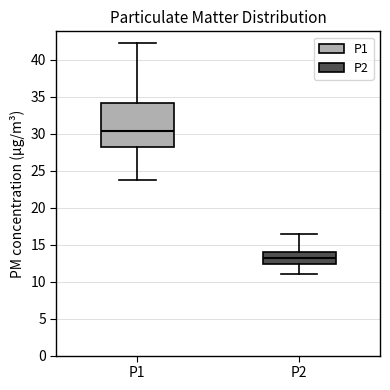

Which box has the lowest median line?

P2